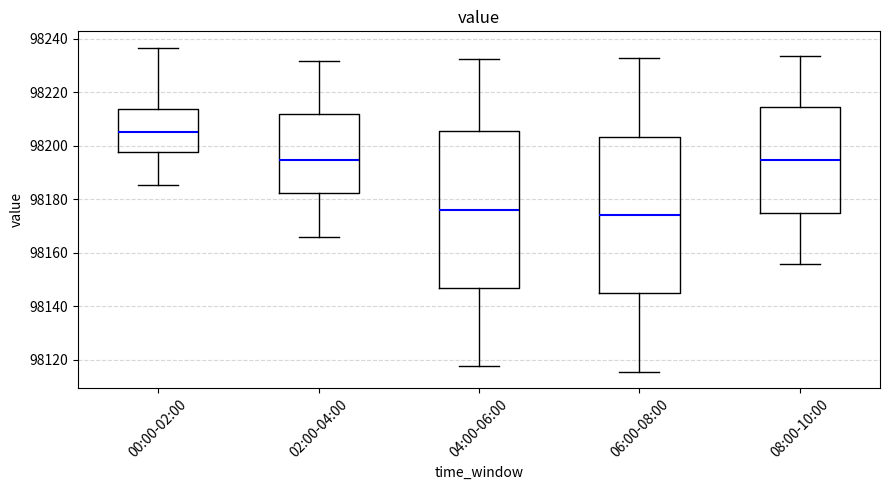

Which box has the highest median line?

00:00-02:00